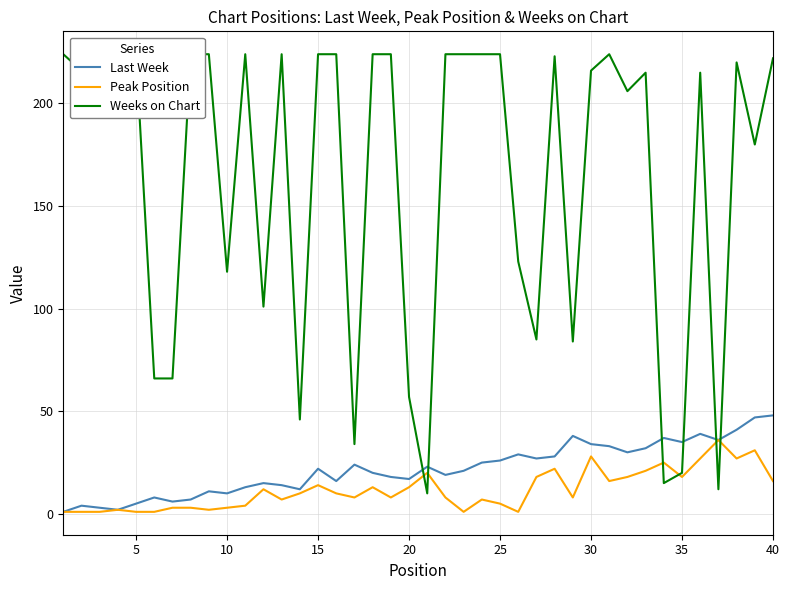

What is the maximum value for Last Week?

48